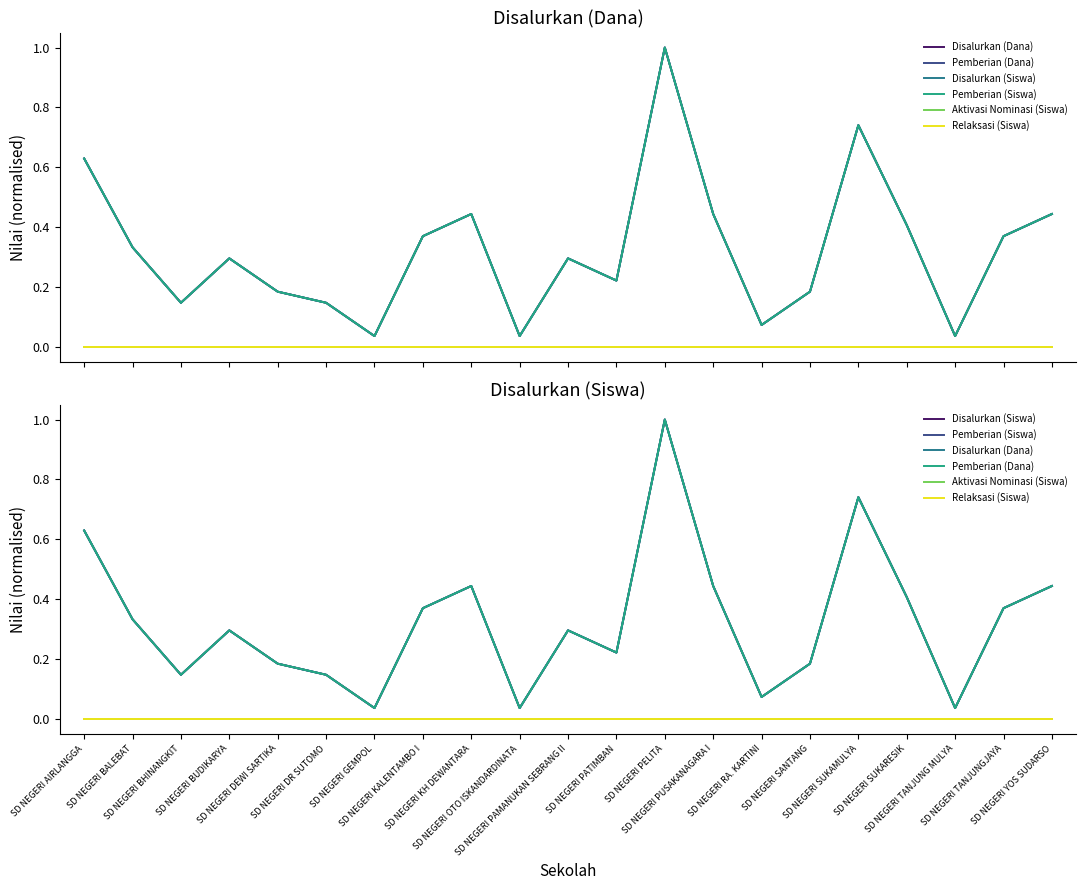

Rank the categories by Aktivasi Nominasi (Siswa) value from highest to lowest.

SD NEGERI AIRLANGGA, SD NEGERI BALEBAT, SD NEGERI BHINANGKIT, SD NEGERI BUDIKARYA, SD NEGERI DEWI SARTIKA, SD NEGERI DR SUTOMO, SD NEGERI GEMPOL, SD NEGERI KALENTAMBO I, SD NEGERI KH DEWANTARA, SD NEGERI OTO ISKANDARDINATA, SD NEGERI PAMANUKAN SEBRANG II, SD NEGERI PATIMBAN, SD NEGERI PELITA, SD NEGERI PUSAKANAGARA I, SD NEGERI RA. KARTINI, SD NEGERI SANTANG, SD NEGERI SUKAMULYA, SD NEGERI SUKARESIK, SD NEGERI TANJUNG MULYA, SD NEGERI TANJUNGJAYA, SD NEGERI YOS SUDARSO